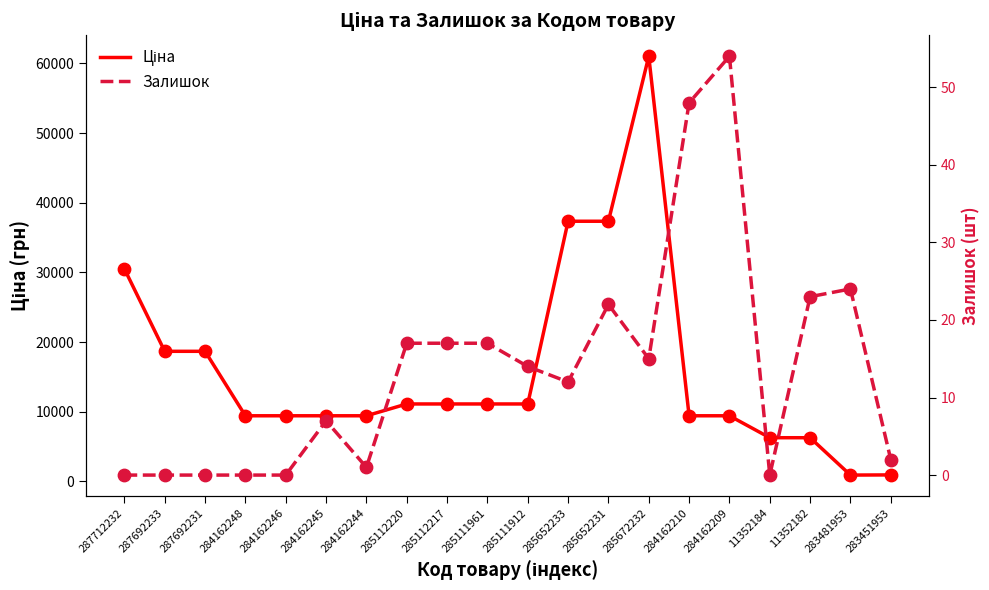

At how many categories does at least one series exceed 59972?

1